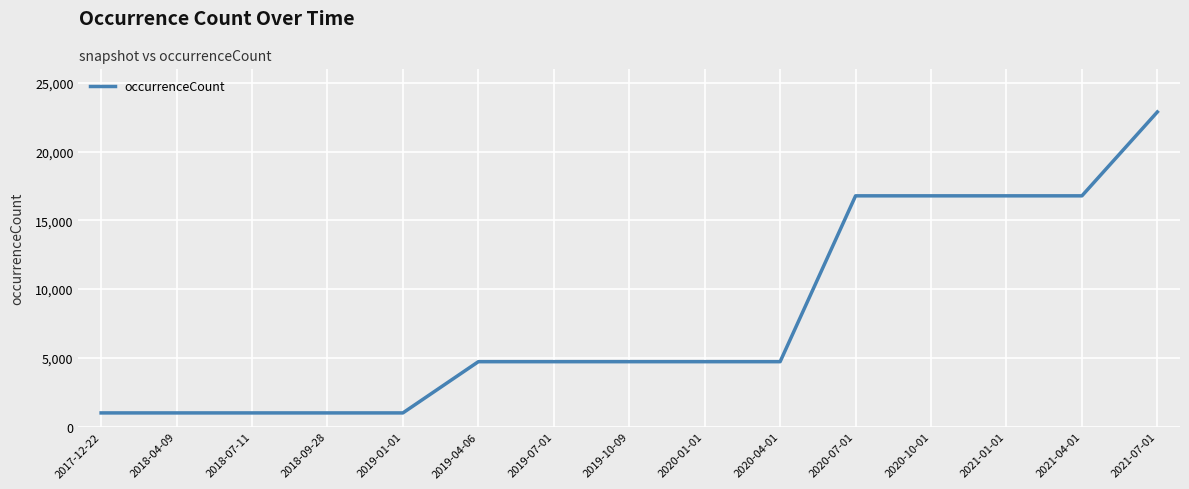

What is the maximum value shown in the chart?

22877